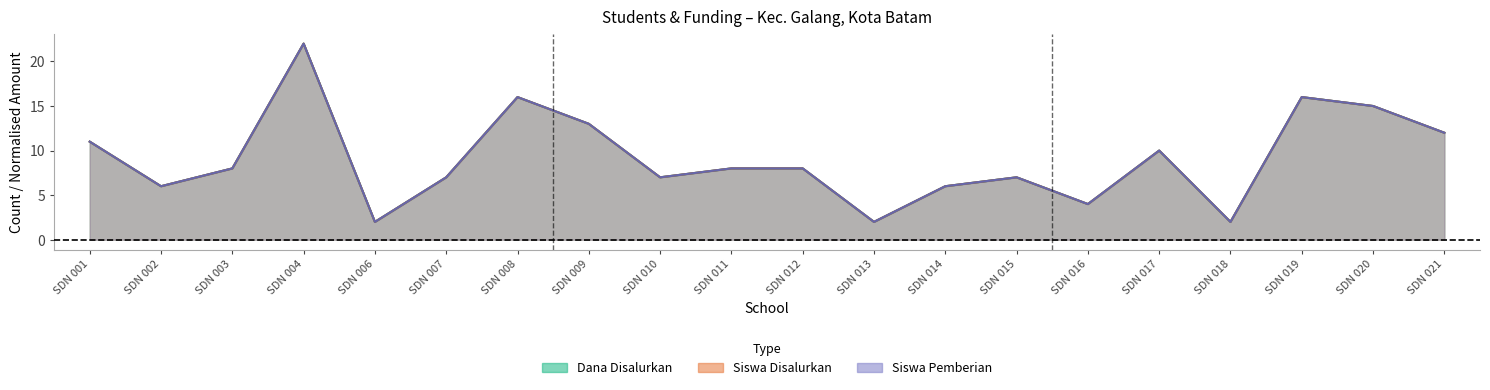

Where does the Dana Disalurkan series first go above 8?

SDN 001